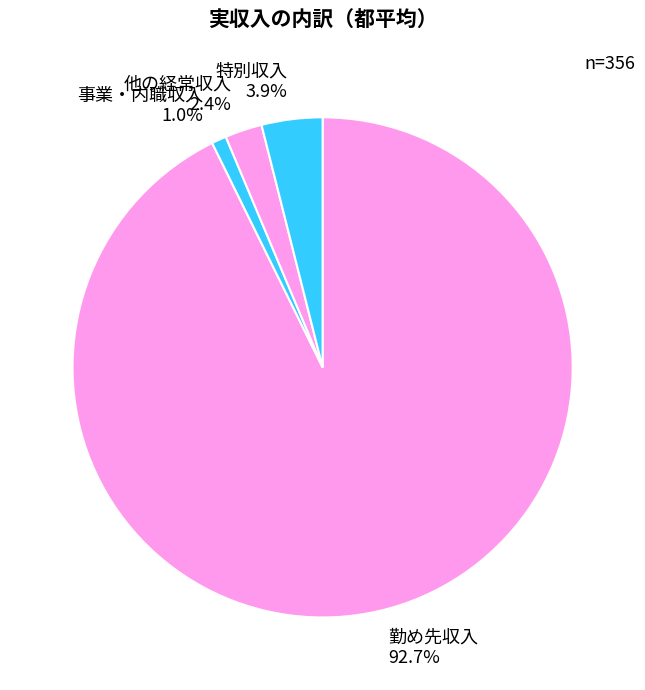

Which category has the smallest portion of the pie?

事業・内職収入